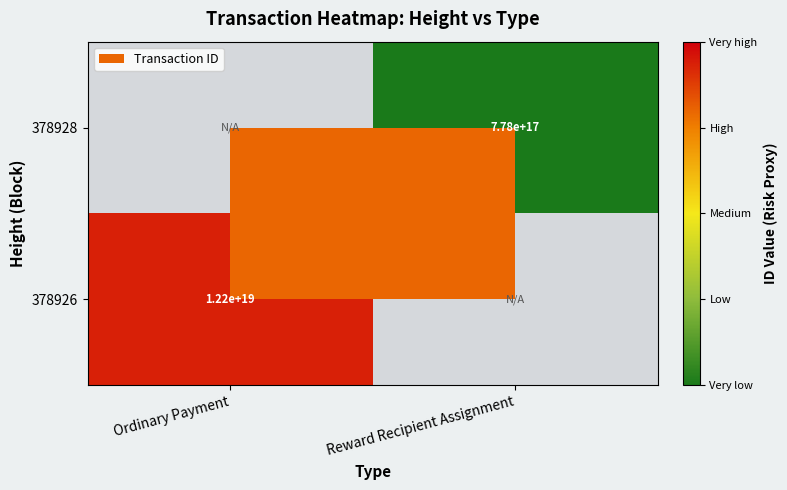

Is it true that 378926 equals 12200000000000000000 at Ordinary Payment?

True